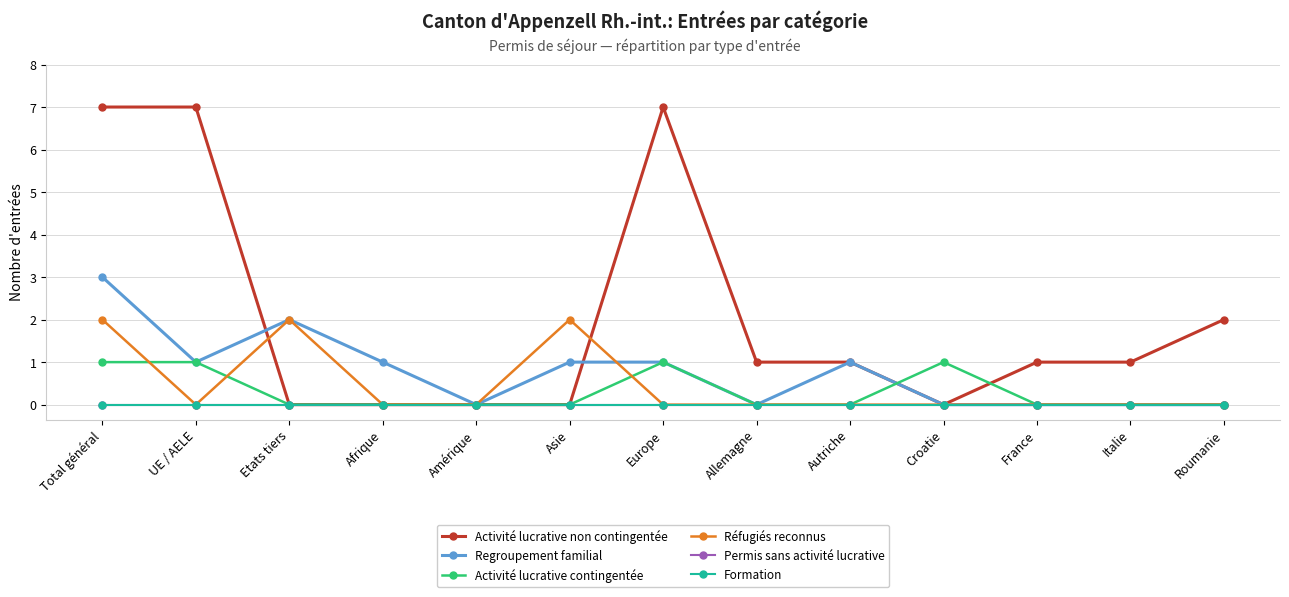

Is the value of Activité lucrative non contingentée at Autriche greater than the value of Activité lucrative contingentée at Allemagne?

Yes